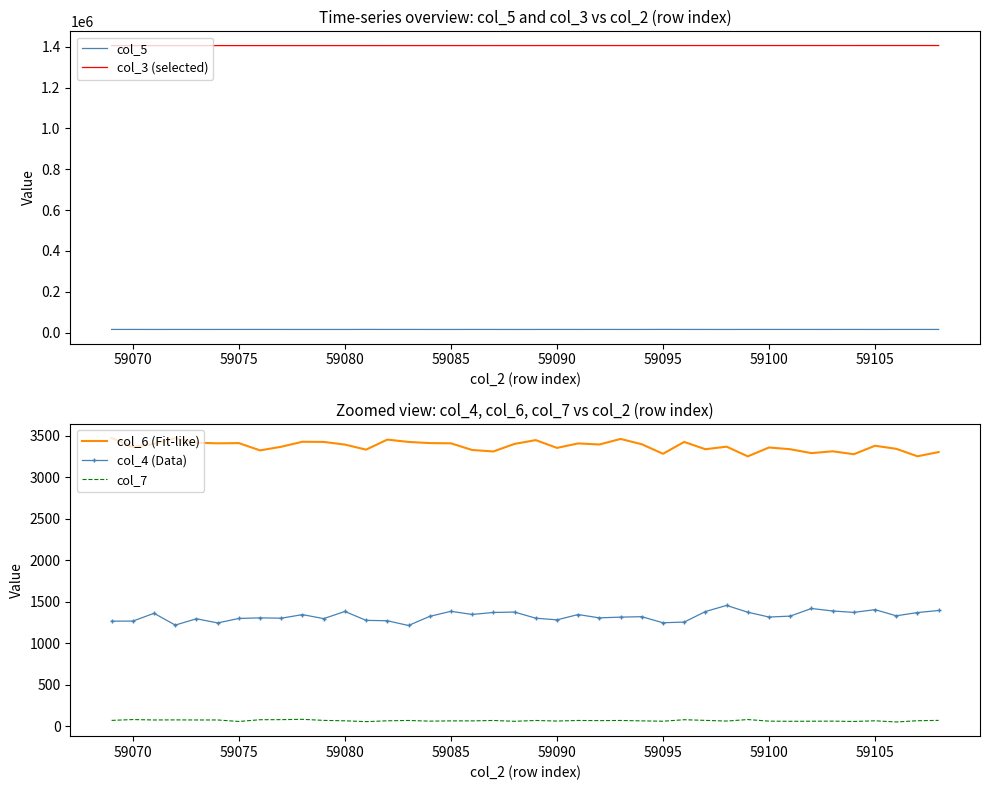

What is the sum of all col_6 (Fit-like) values?

135039